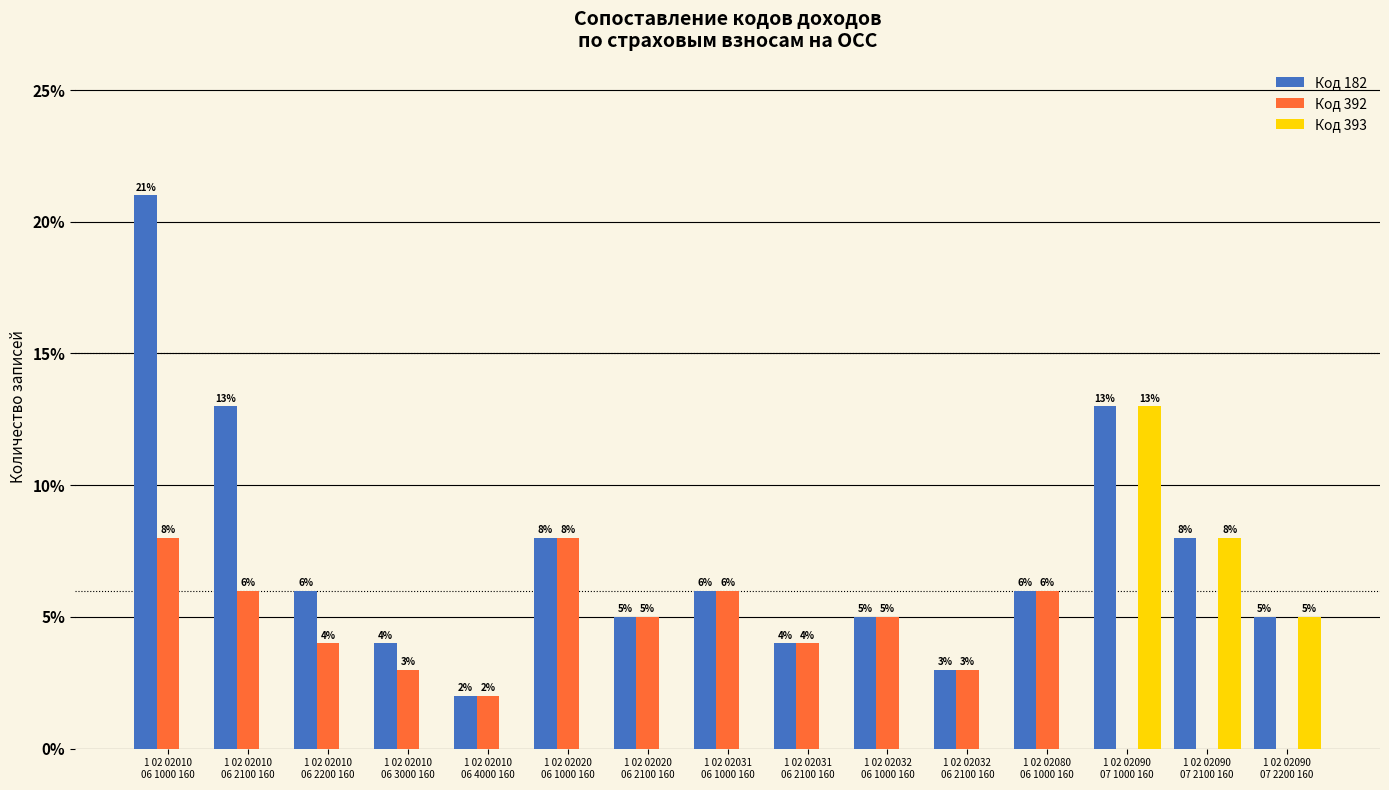

What is the maximum value for Код 393?

13